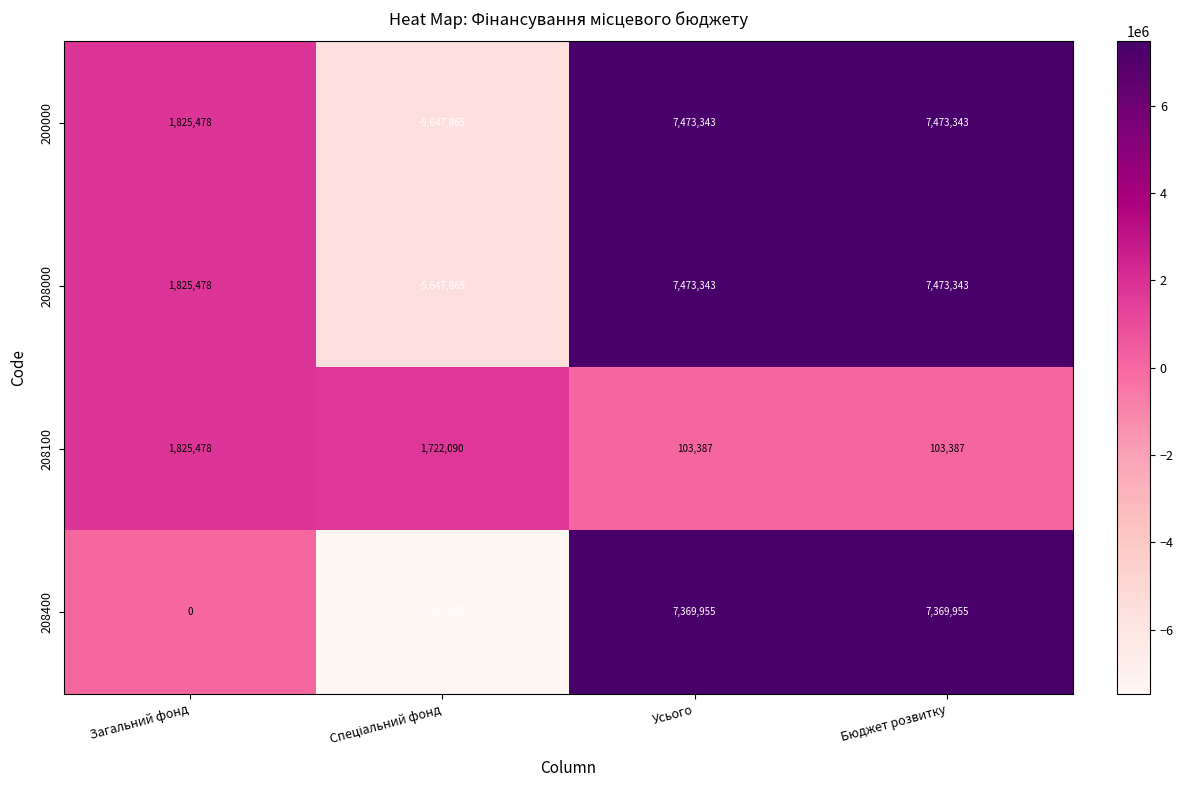

Reading left to right, transcribe all the data shown in this chart.

200000: 1825478	-5647865	7473343	7473343
208000: 1825478	-5647865	7473343	7473343
208100: 1825478	1722090	103387	103387
208400: 0	-7369955	7369955	7369955